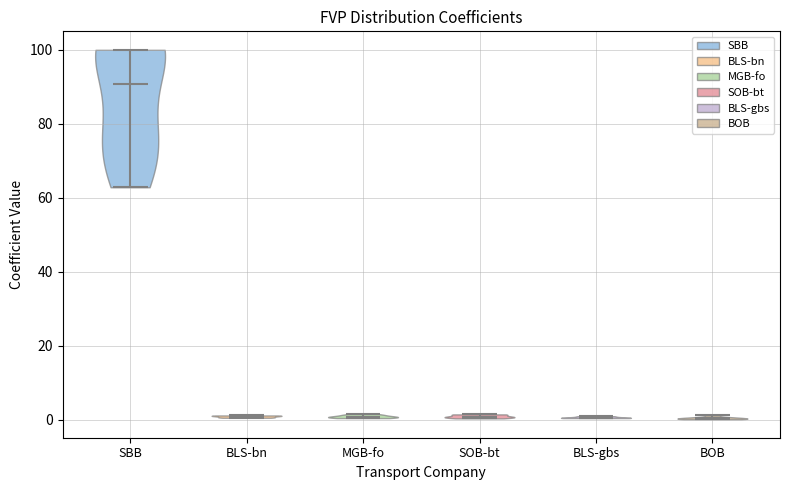

Which violin has the highest median line?

SBB